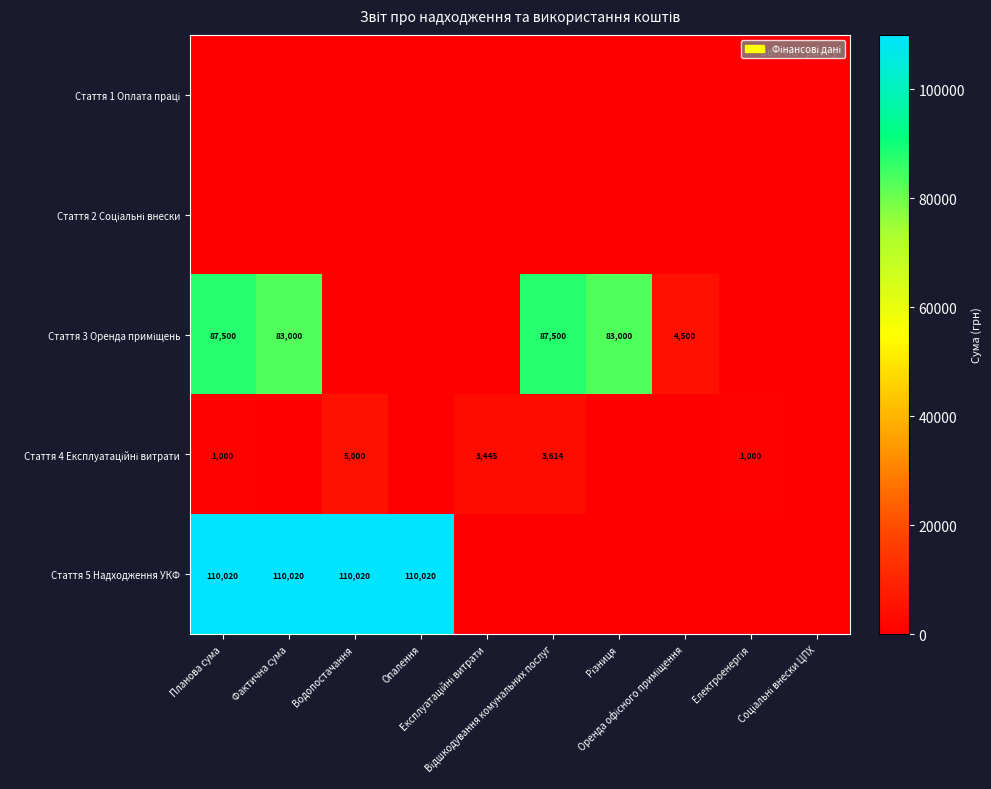

The Стаття 3 Оренда приміщень series shows 87500 at Відшкодування комунальних послуг. True or false?

True